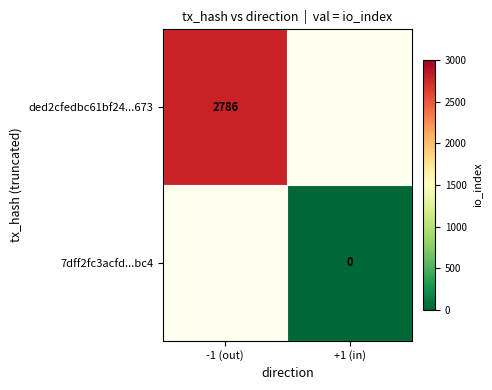

True or false: ded2cfedbc61bf24...673 has a value of 3654.4 at -1 (out).

False